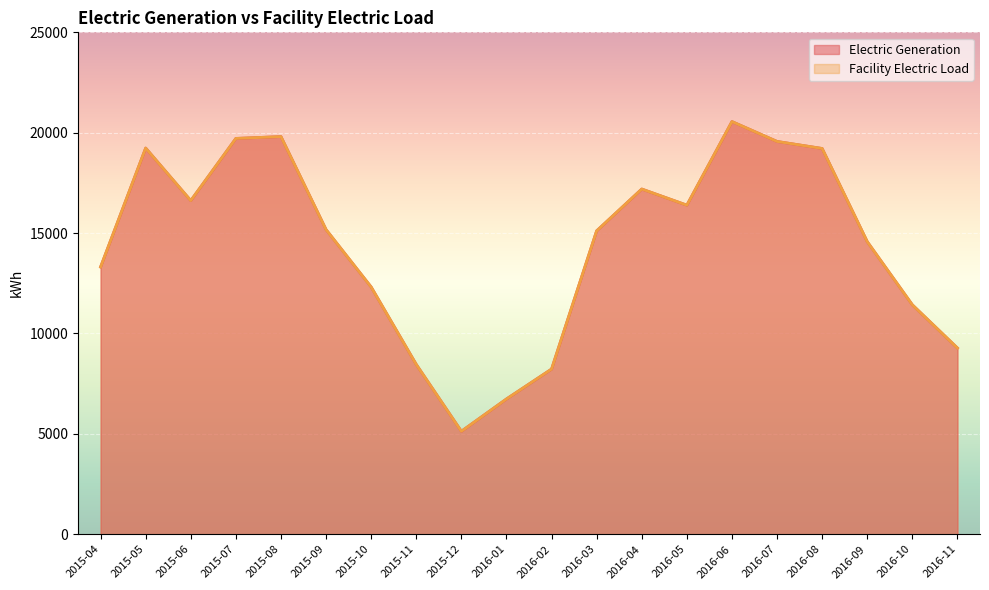

Which series changed the most between 2016-04 and 2016-10?

Electric Generation